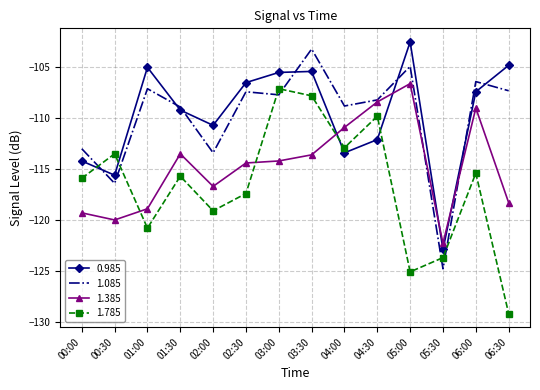

The value of 1.785 at 00:00 is -115.9. True or false?

True